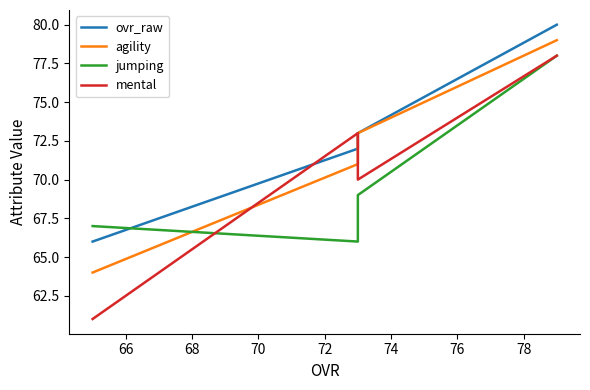

What is the difference between the maximum and minimum values in the jumping series?

12